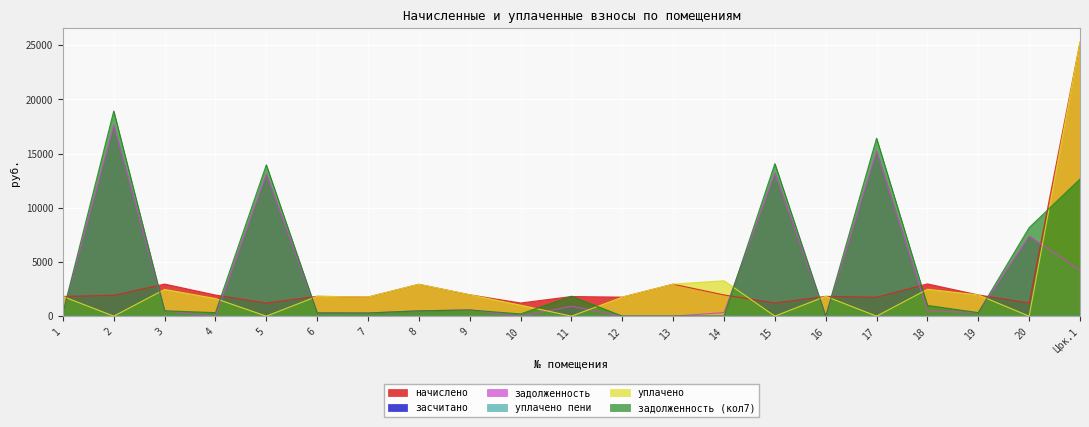

At Цок.1, list the series in order from largest to smallest.

уплачено, начислено, задолженность (кол7), задолженность, уплачено пени